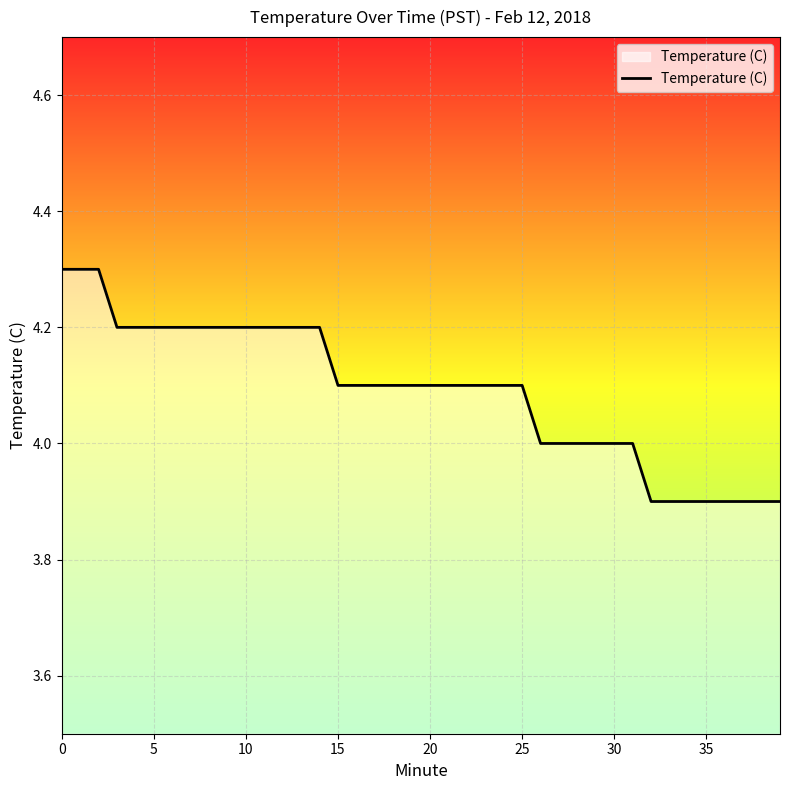

How many values are between 4 and 5?

32